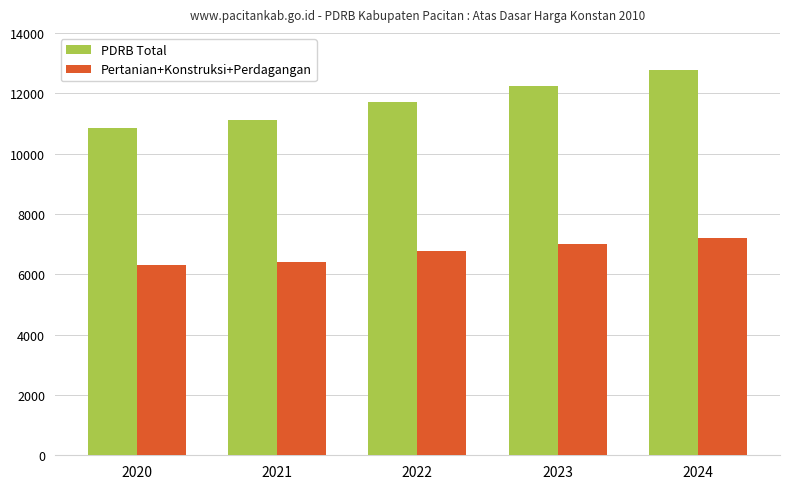

The value of PDRB Total at 2020 is 15391.8. True or false?

False